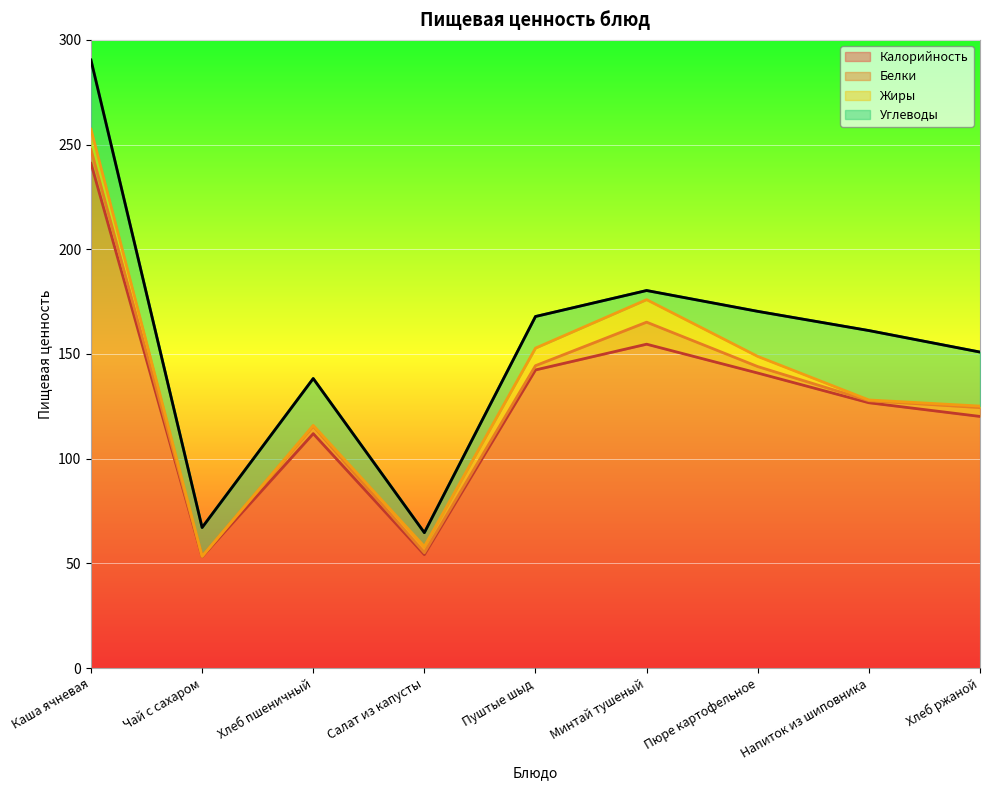

Rank the series by their maximum value, from lowest to highest.

Белки, Жиры, Углеводы, Калорийность